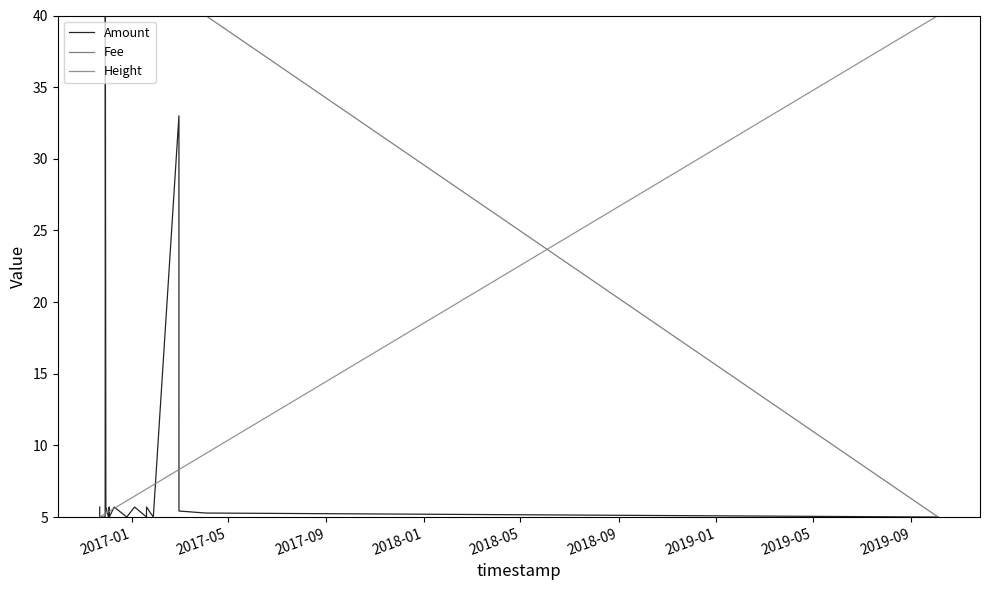

Which series has the largest total across all categories?

Fee